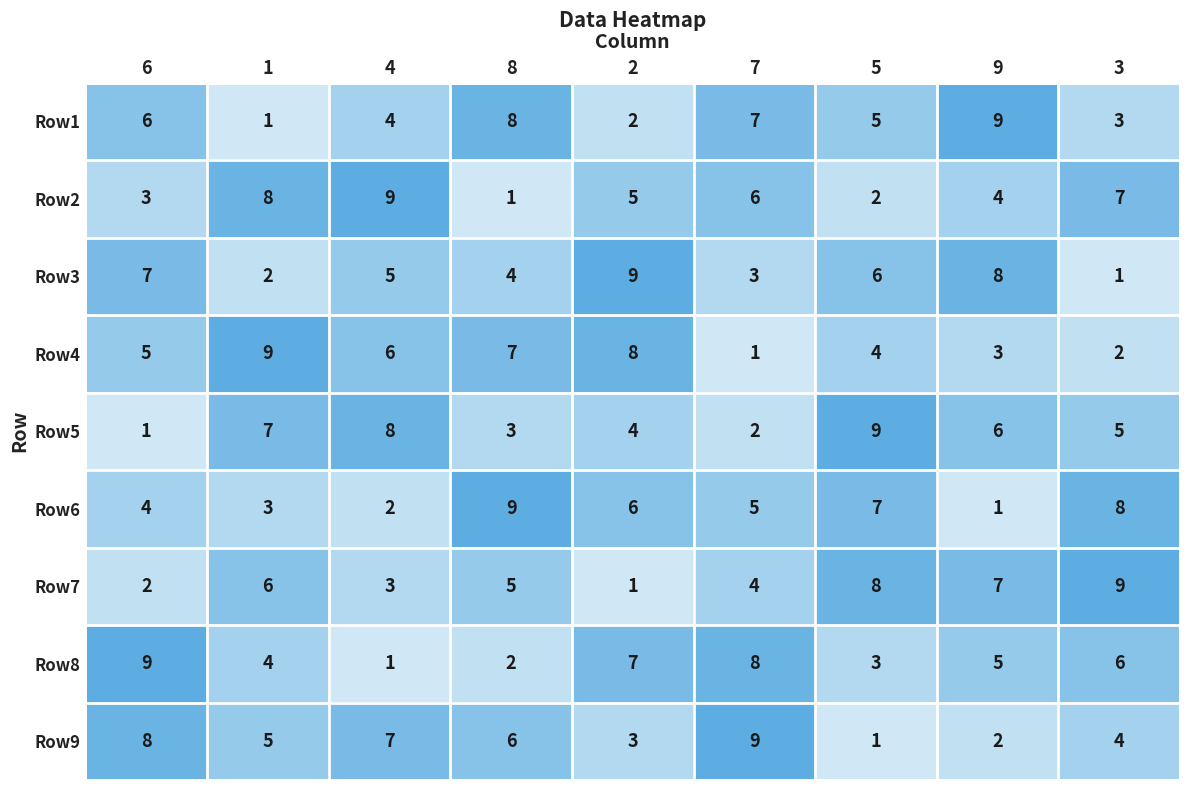

What is the approximate value of Row4 at 2?

8